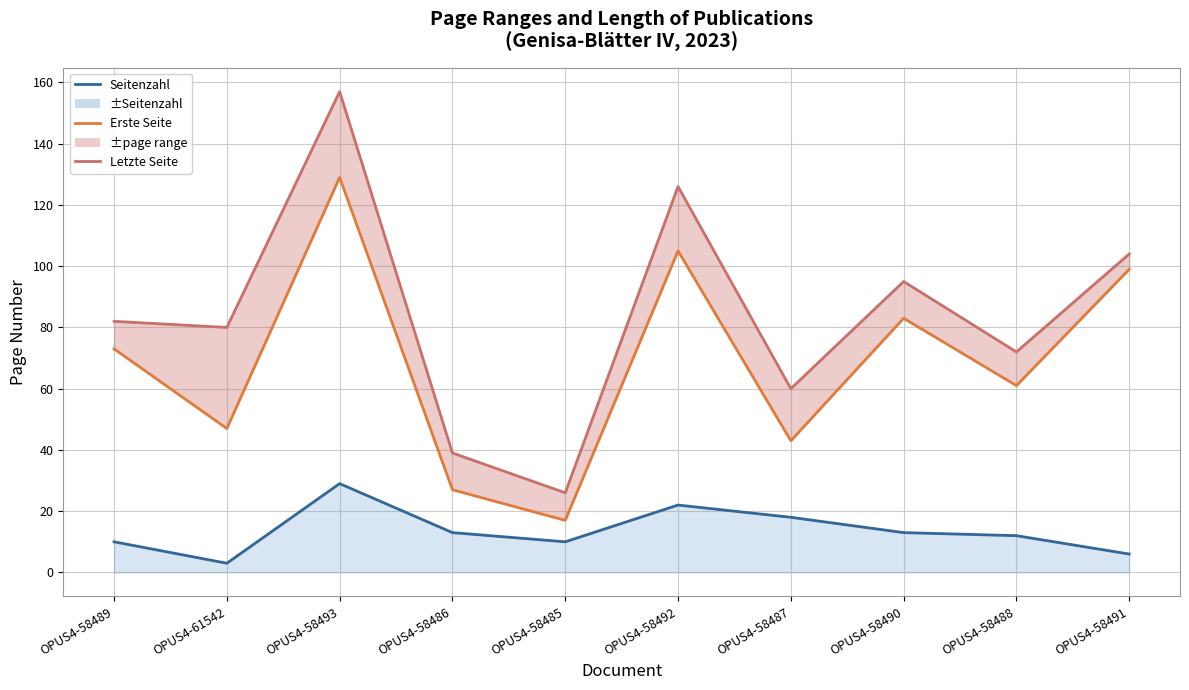

What is the label of the 10th point from the left?

OPUS4-58491